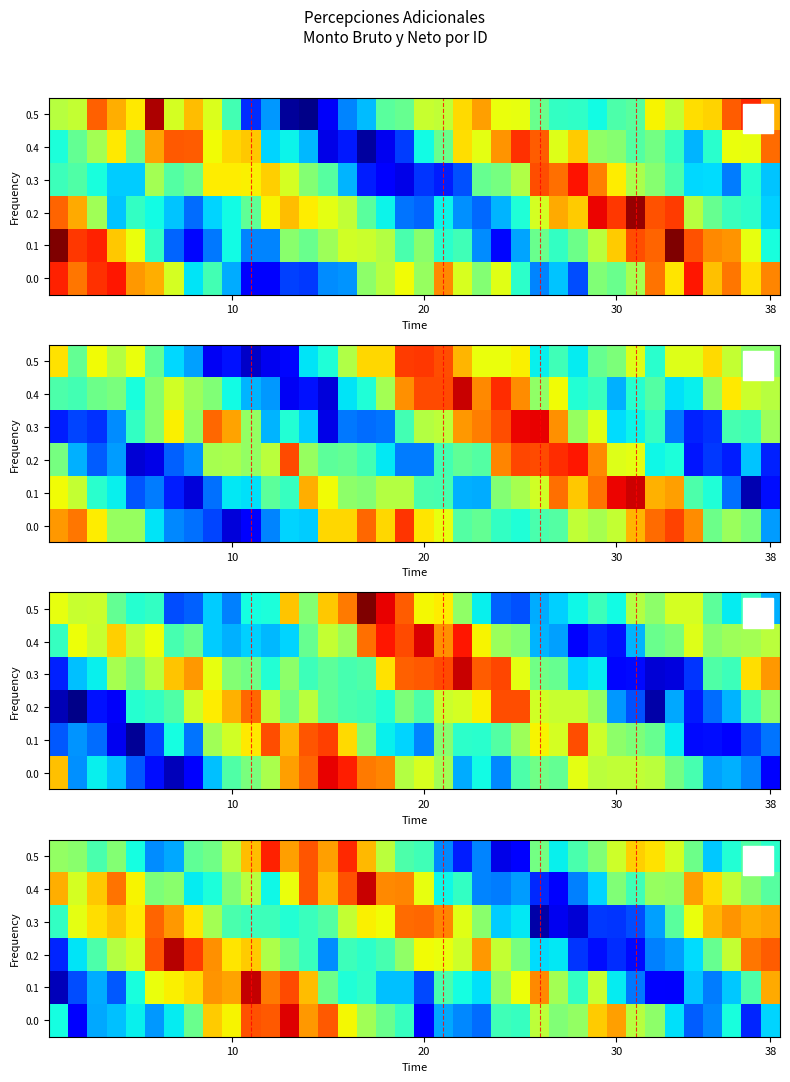

What is the spread (max minus min) of values at 21?

0.9